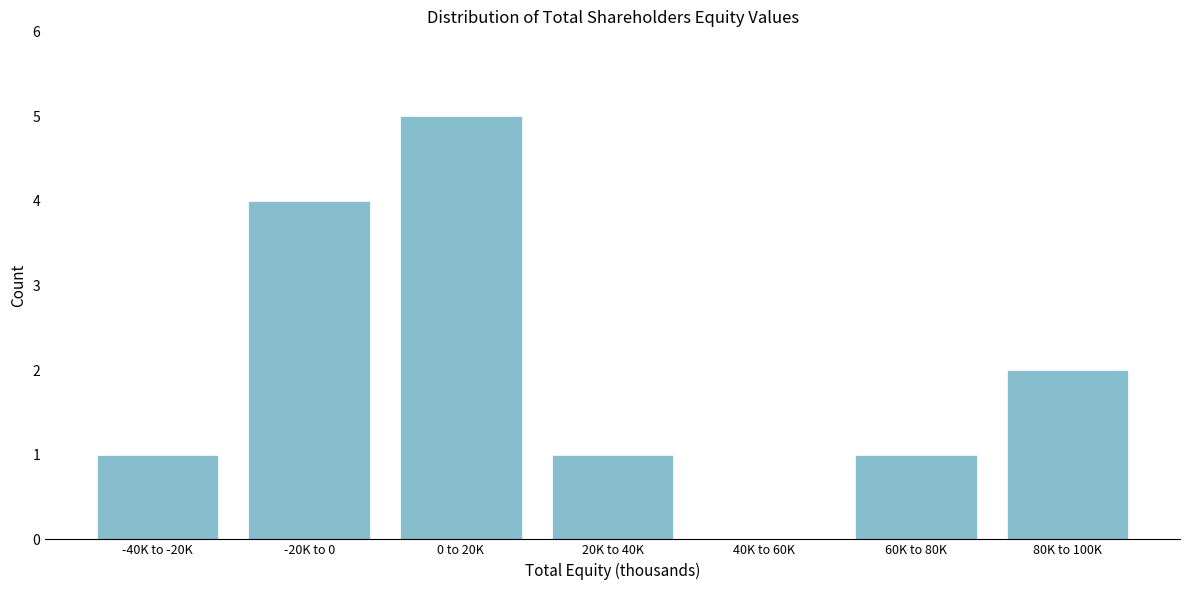

The value at 40K to 60K is 0. True or false?

True